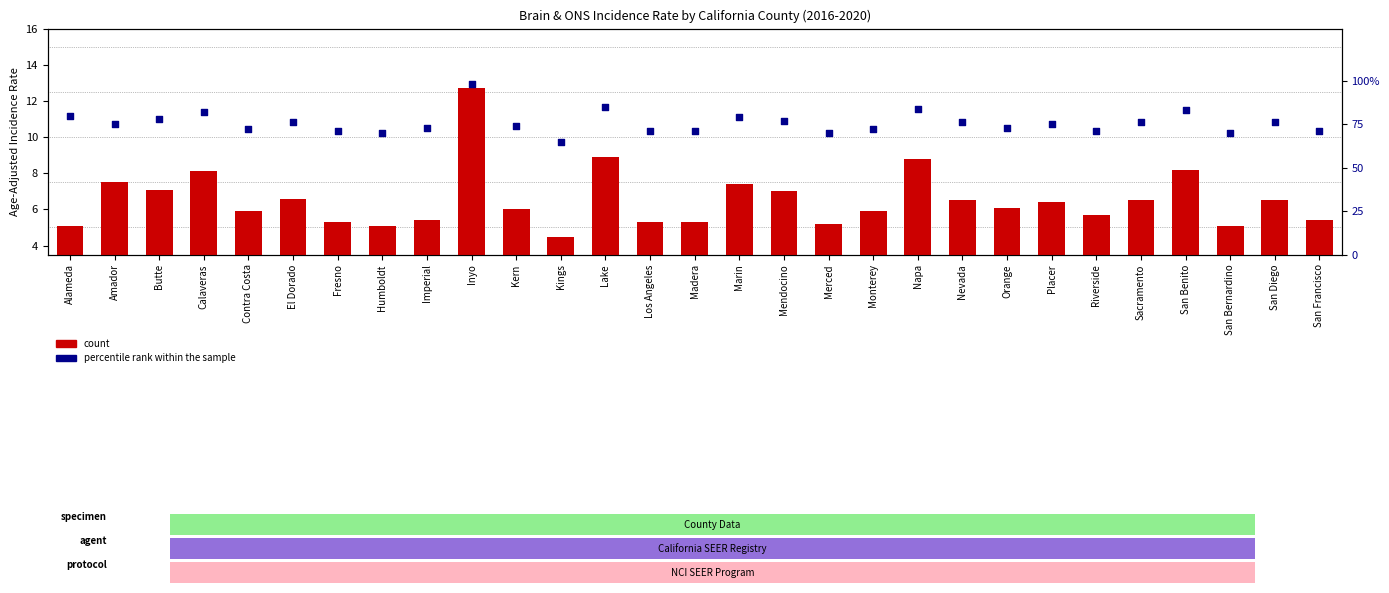

At how many categories does at least one series exceed 67?

28